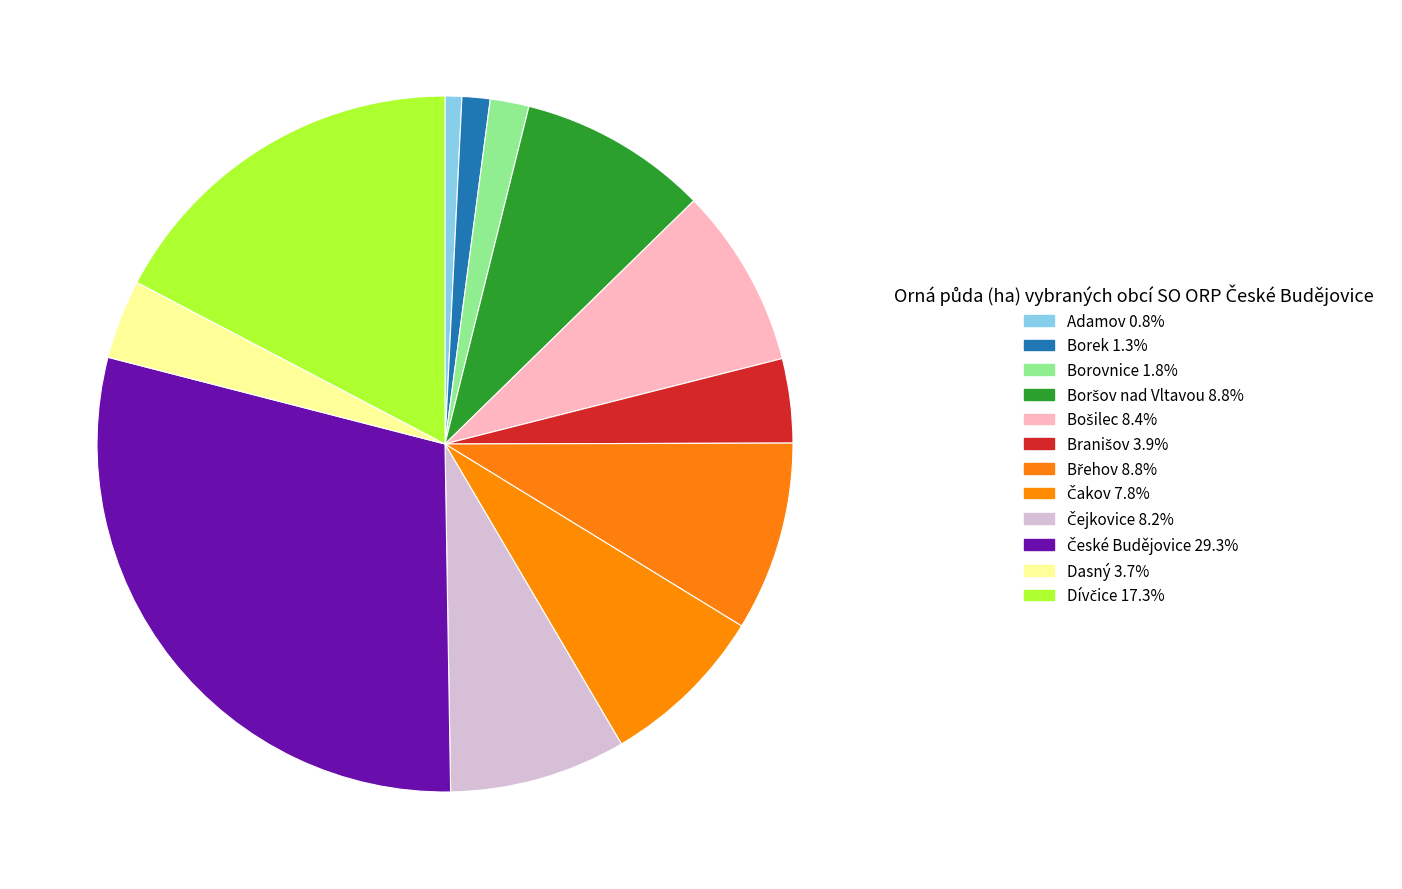

What percentage is the Boršov nad Vltavou slice, to the nearest percent?

9%